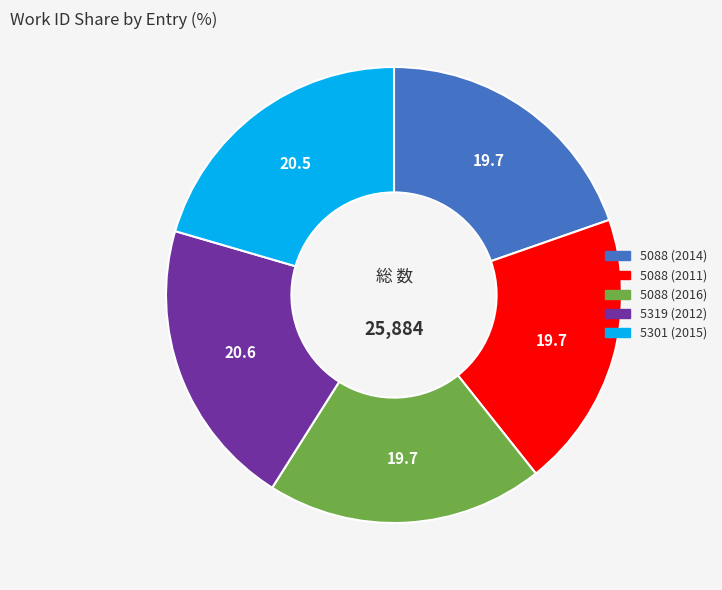

Between 5319 (2012) and 5088 (2014), which is larger?

5319 (2012)